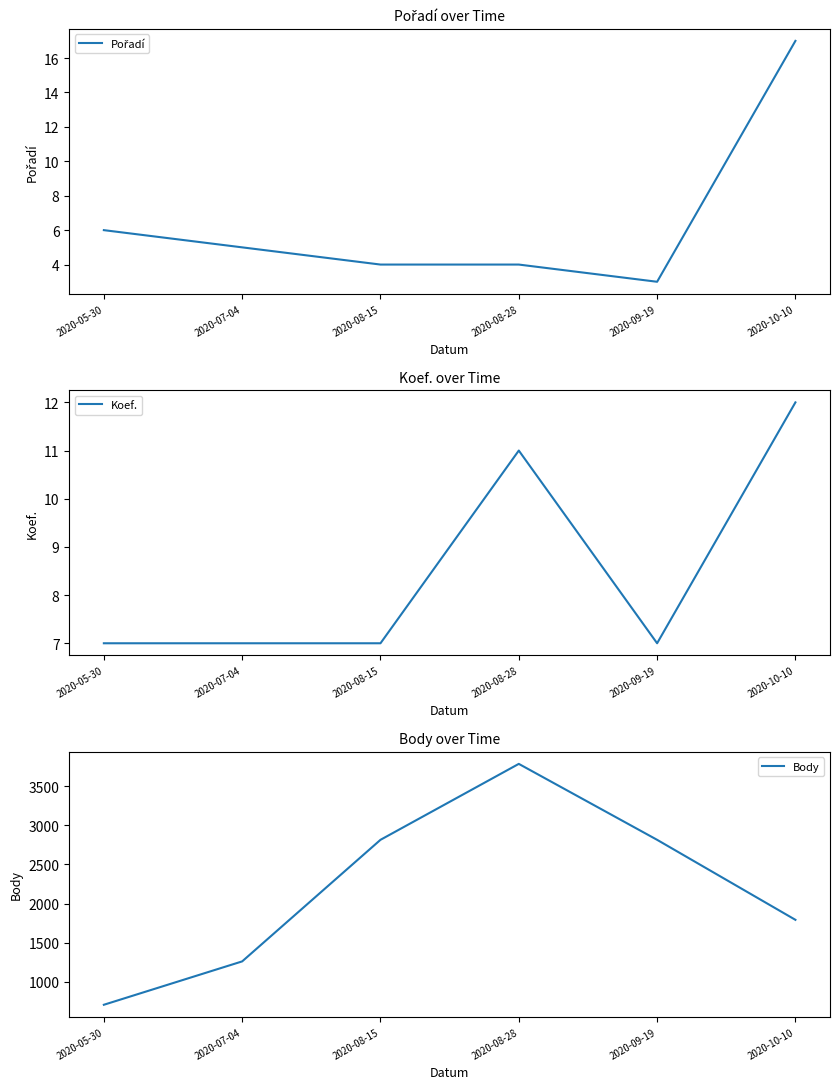

At 2020-05-30, list the series in order from largest to smallest.

Body, Koef., Pořadí